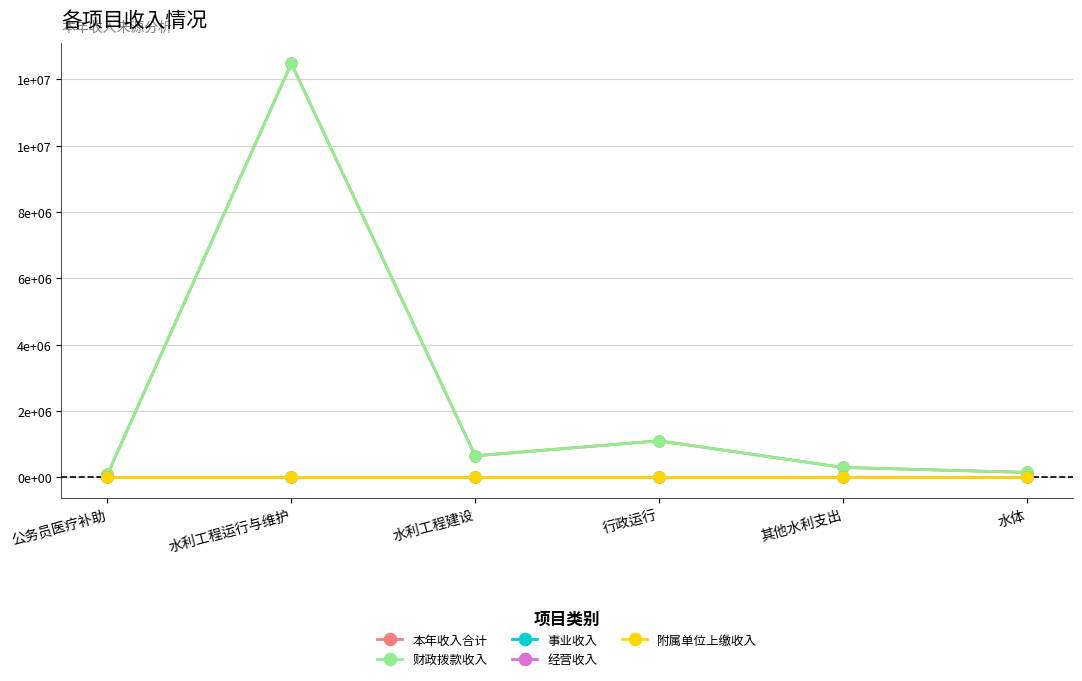

What is the difference between the 财政拨款收入 values at 其他水利支出 and 水利工程运行与维护?

12182430.0